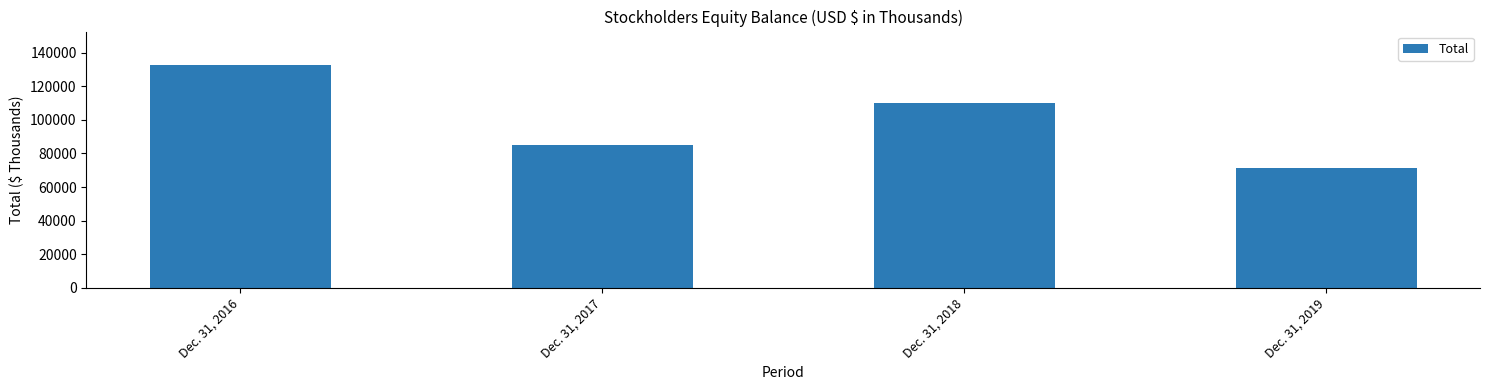

Which has a higher value, Dec. 31, 2019 or Dec. 31, 2018?

Dec. 31, 2018